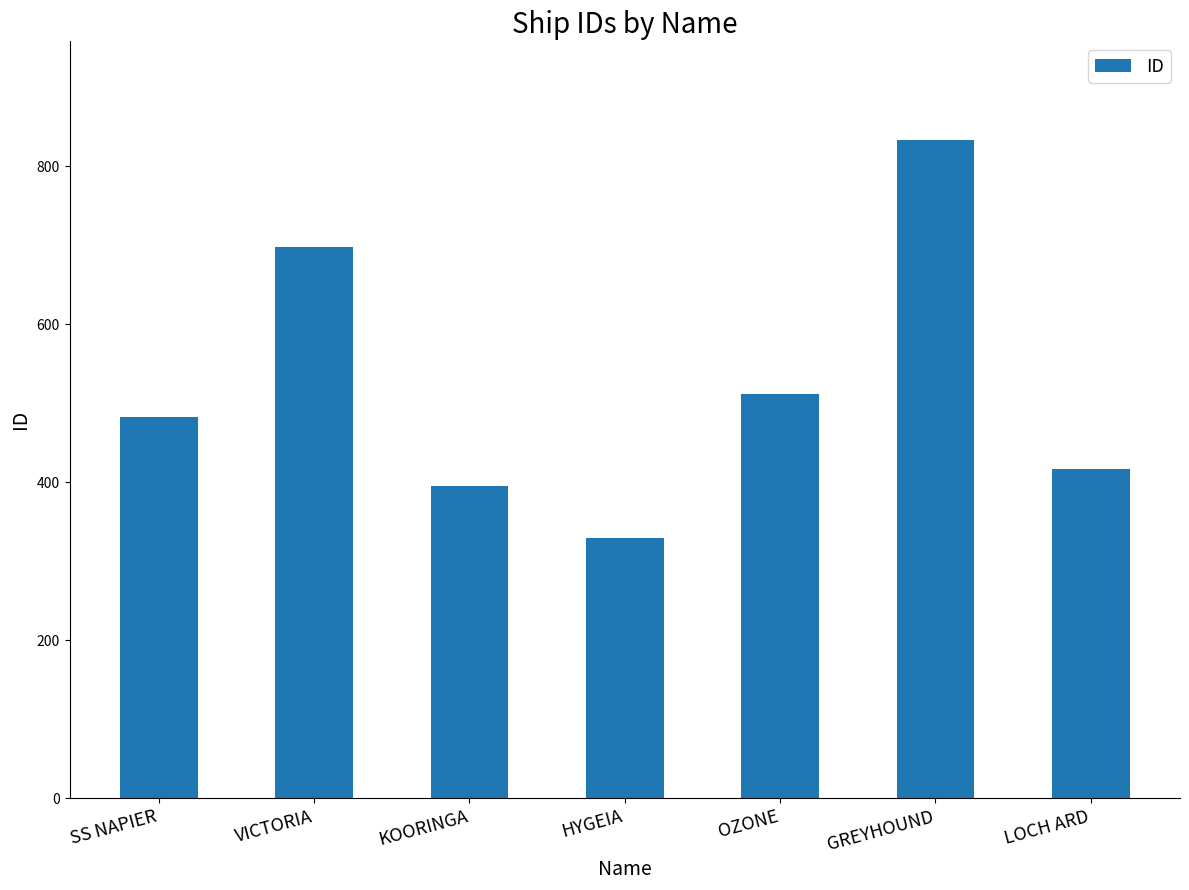

Reading left to right, what are all the values shown in this chart?

483	697	395	329	511	833	417